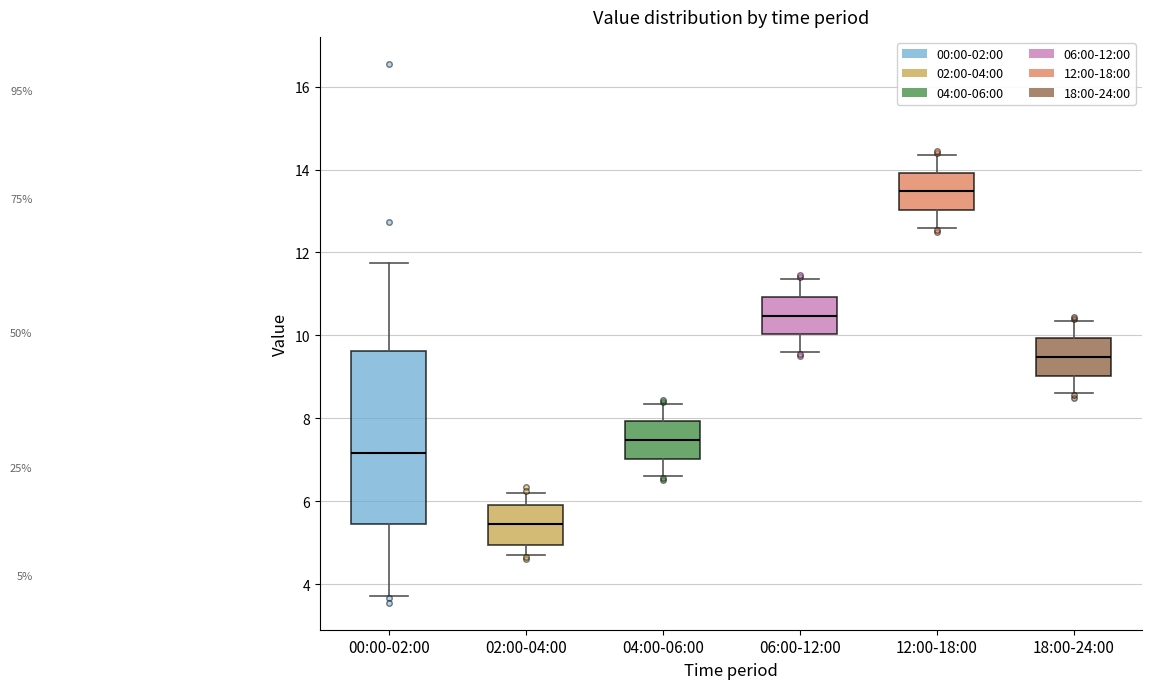

Which box's median line is the lowest?

02:00-04:00